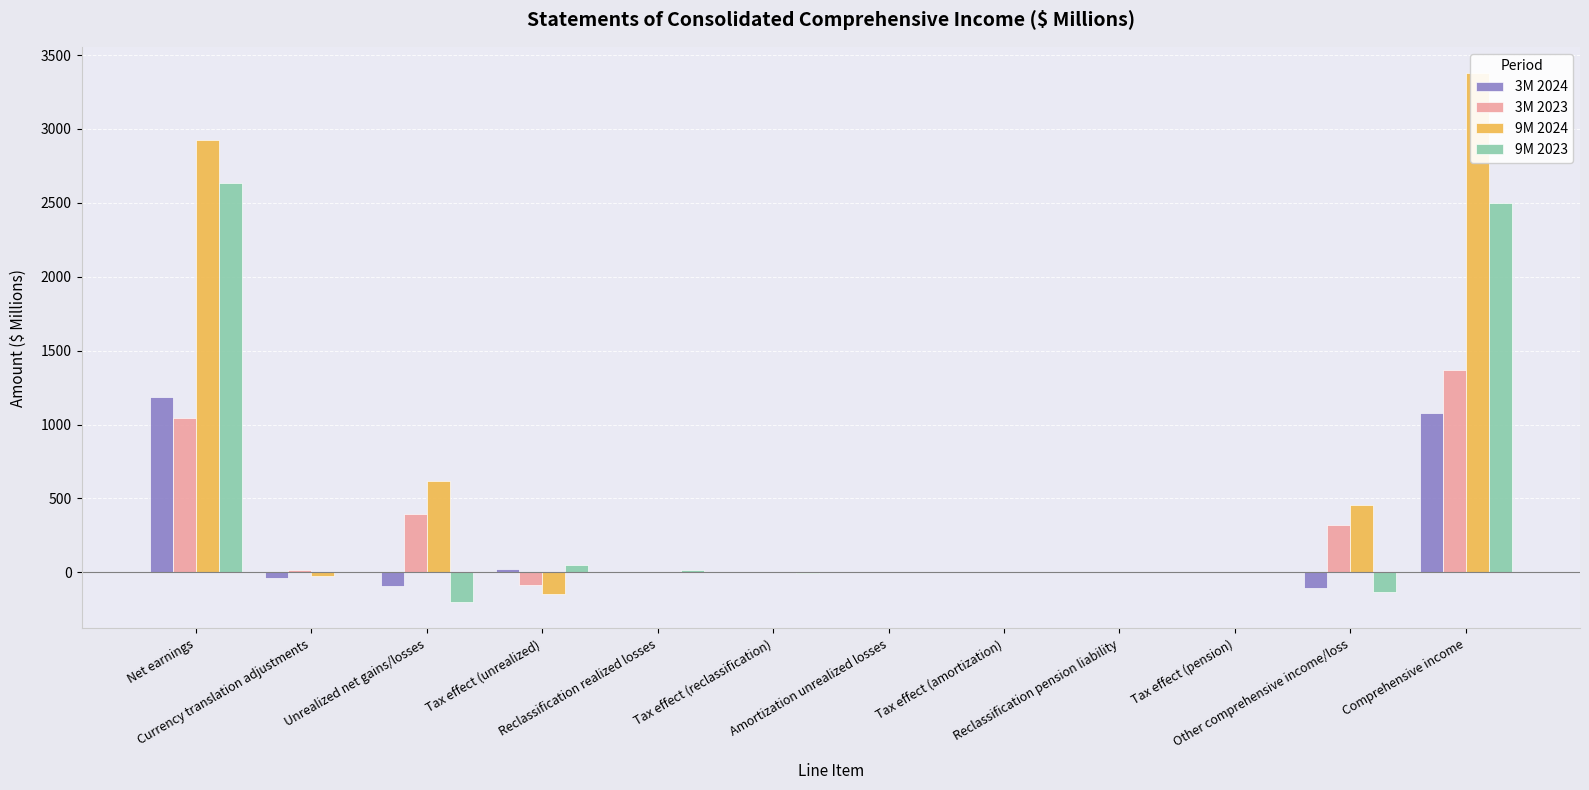

What is the sum of the 9M 2024 values at Tax effect (pension) and Other comprehensive income/loss?

453.3